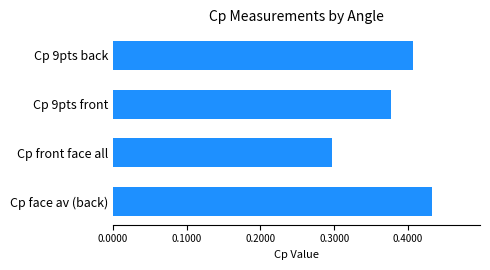

What is the sum of all values?

1.5